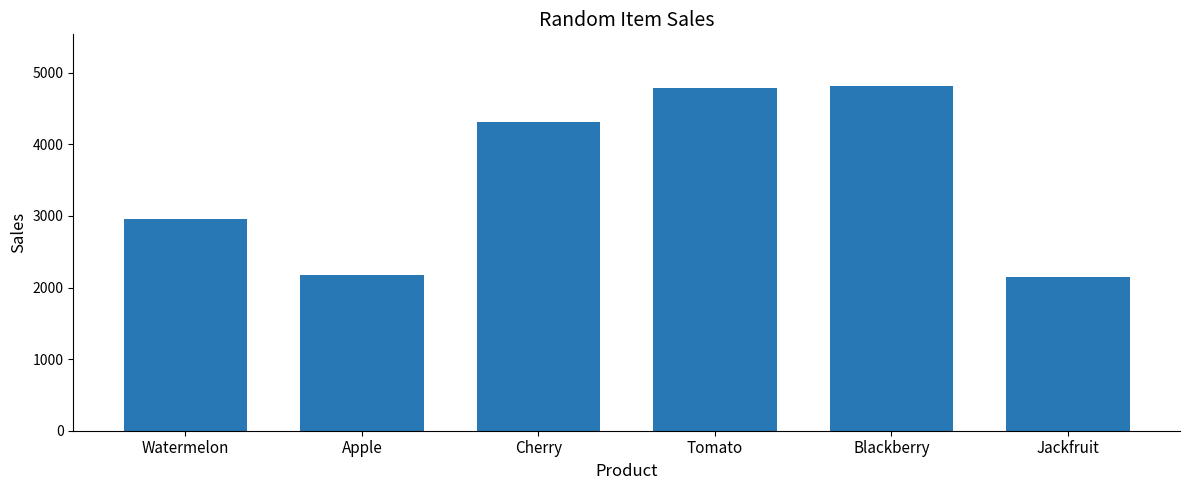

What is the difference between the maximum and minimum values?

2661